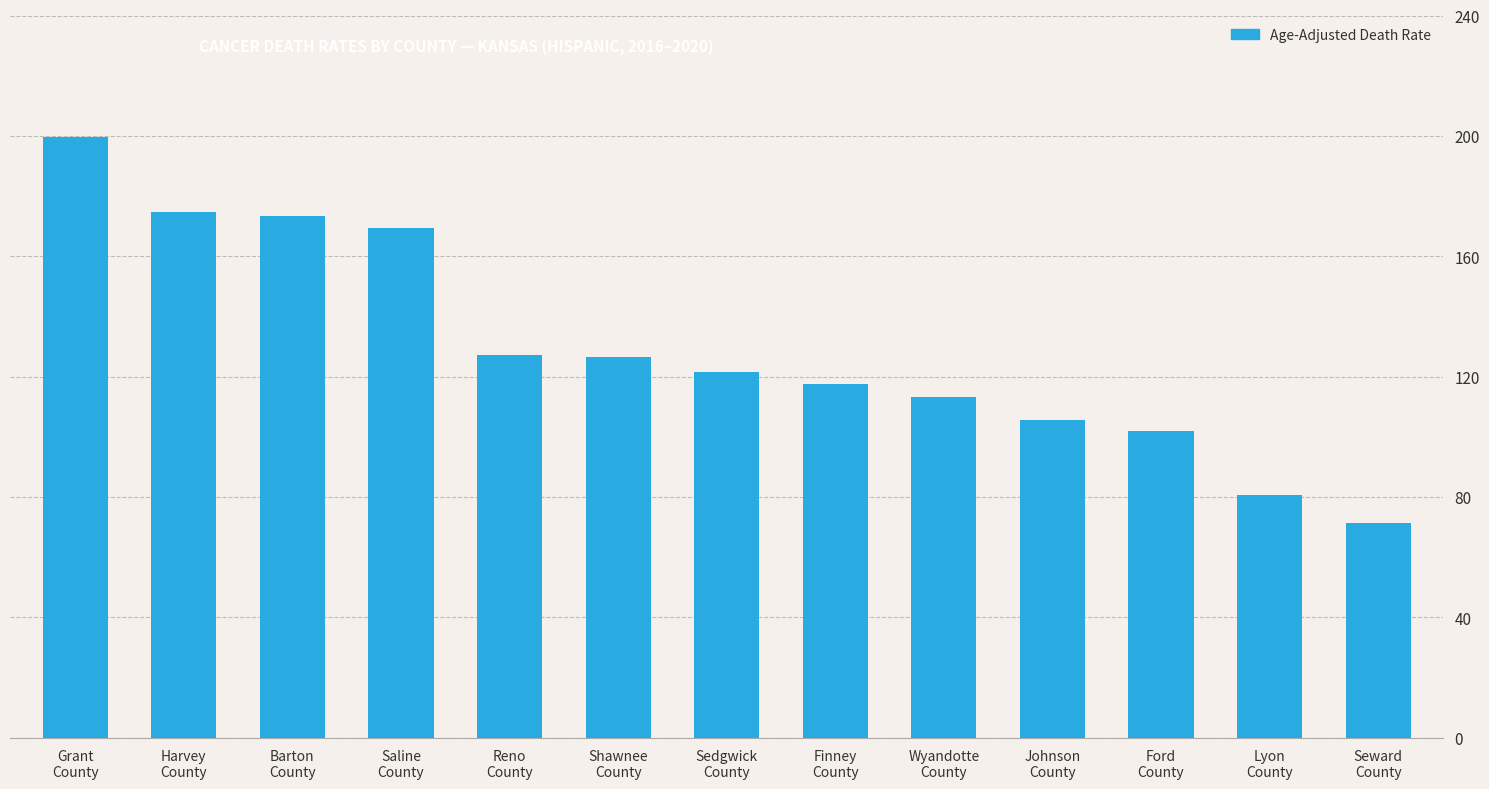

True or false: the data shows 127.2 at Reno
County.

True